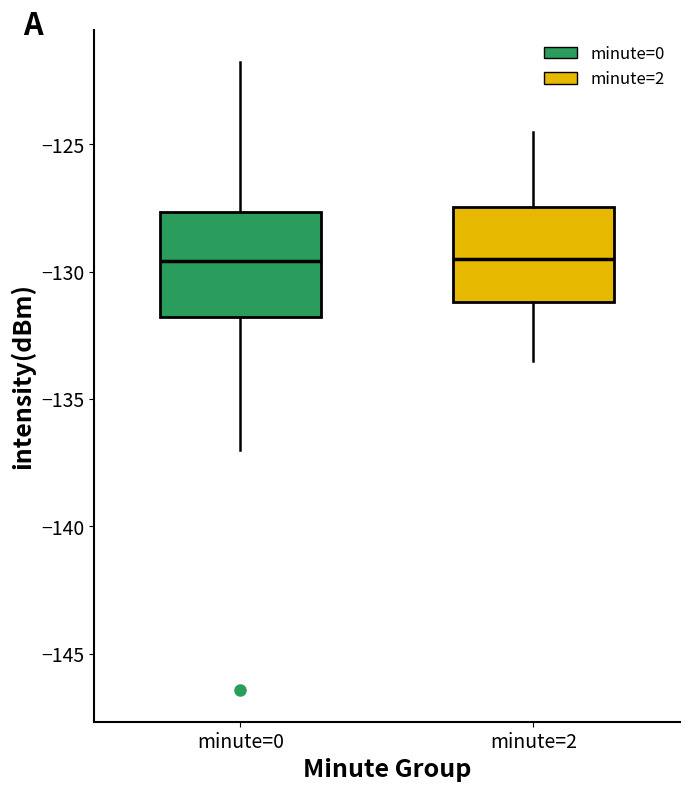

Reading left to right, read every box against the y-axis: the position of its median line, the range the box covers, and the ends of its whiskers. The values are not printed on the chart, so give them approximately, as read against the axis.

minute=0: median -129.5, box -132.0 to -127.5, whiskers -137.0 to -122.0
minute=2: median -129.5, box -131.0 to -127.5, whiskers -133.5 to -124.5